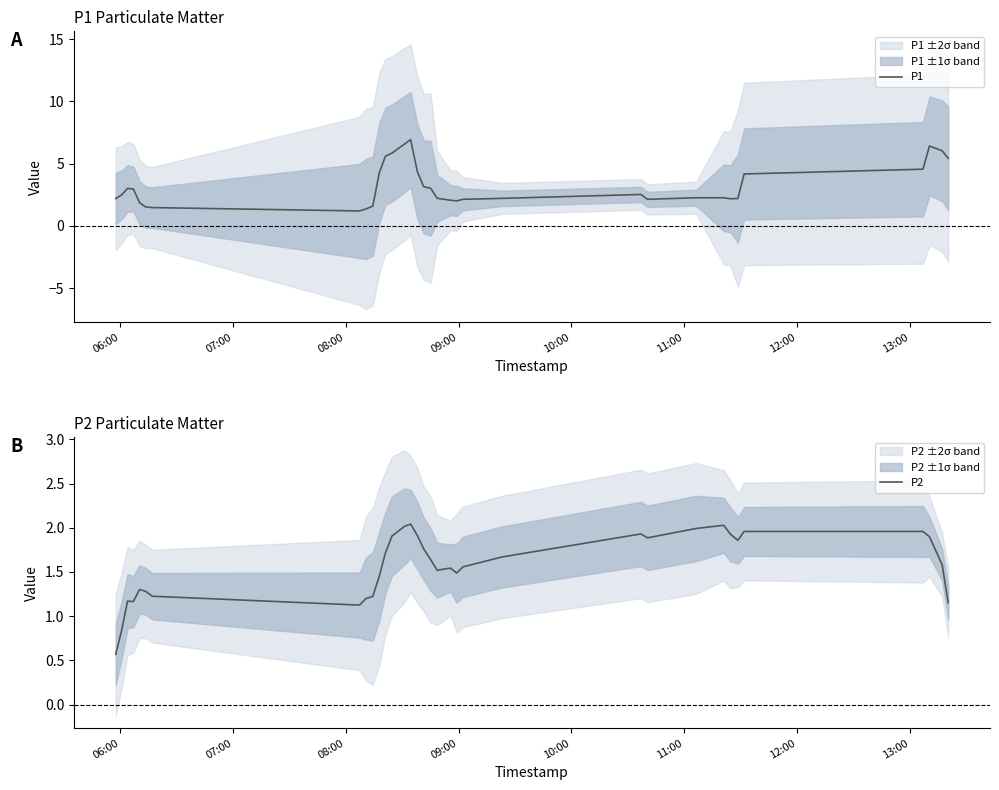

What is the lowest value of the P1 series?

1.2